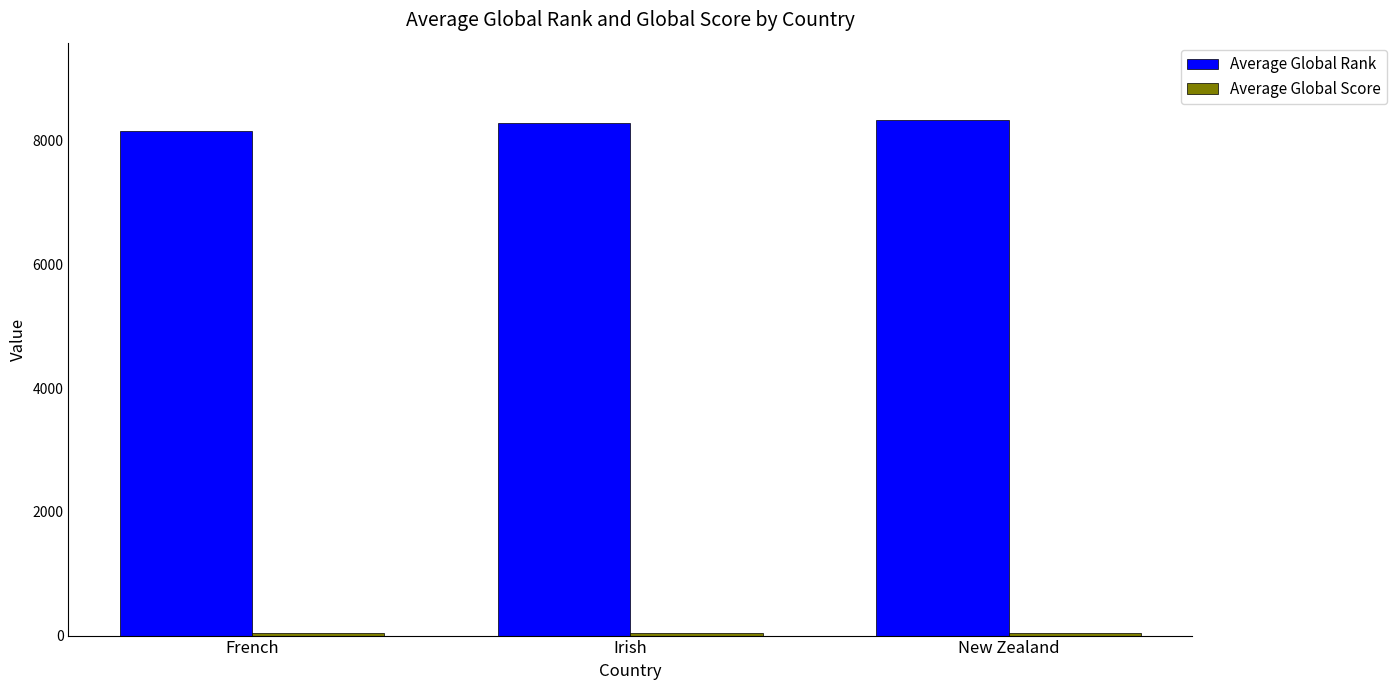

True or false: Average Global Rank has a value of 13442.8 at Irish.

False